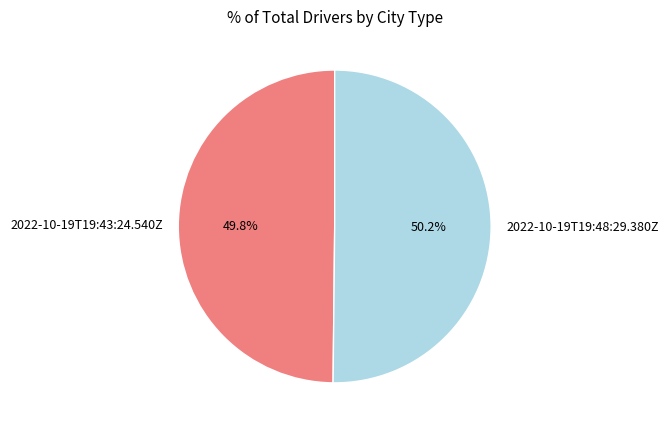

How many segments does this pie chart have?

2